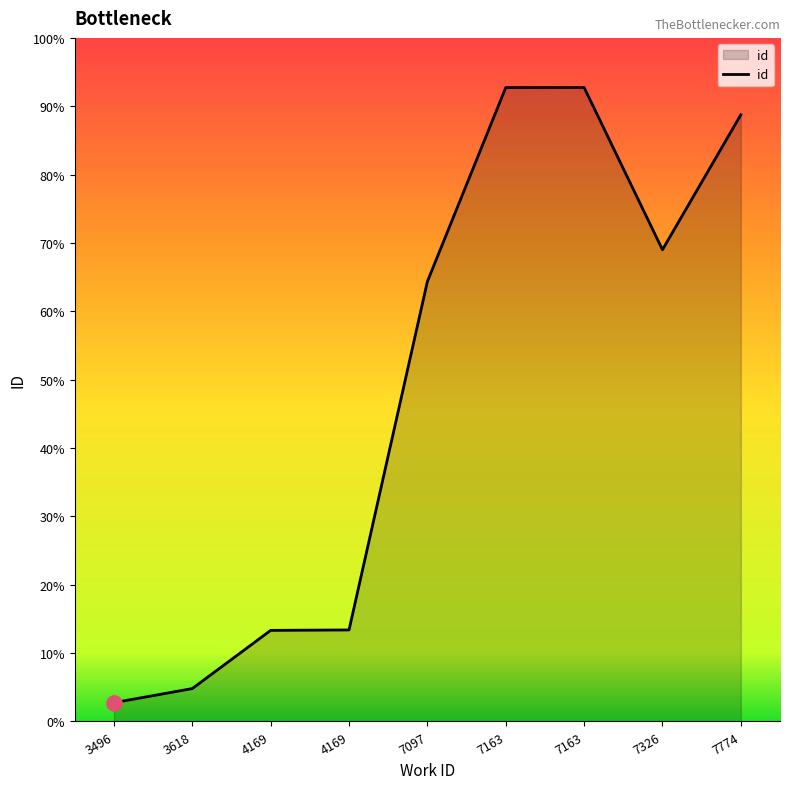

What is the change in value from 7097 to 7163?

+4670